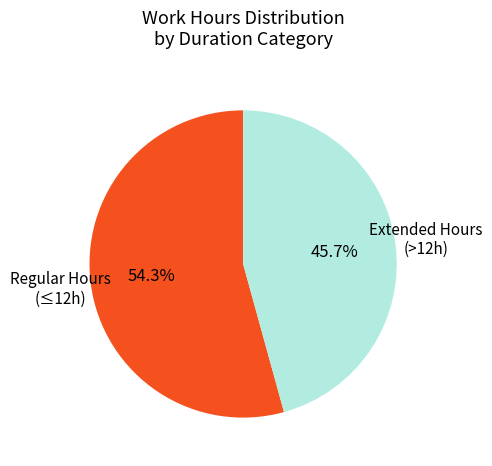

Is there a majority slice in this chart?

Yes